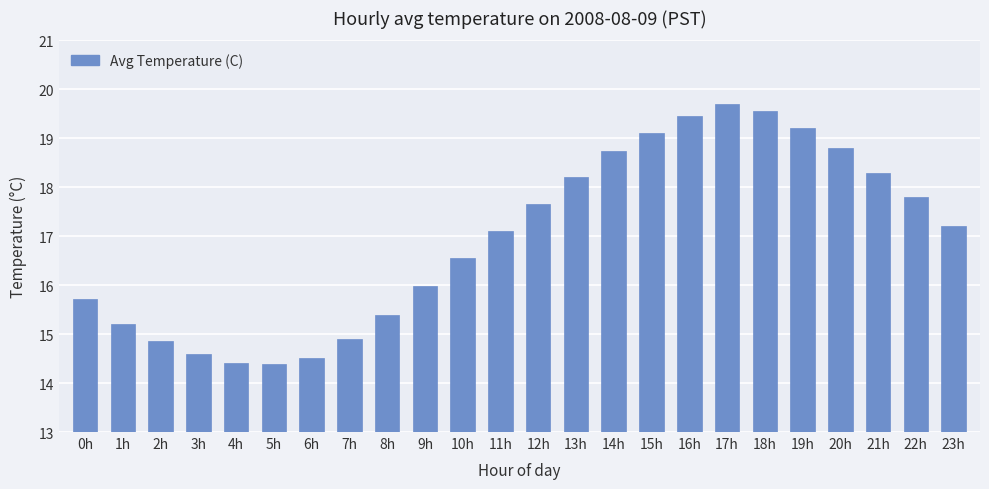

Which category has the highest value across all series?

17h